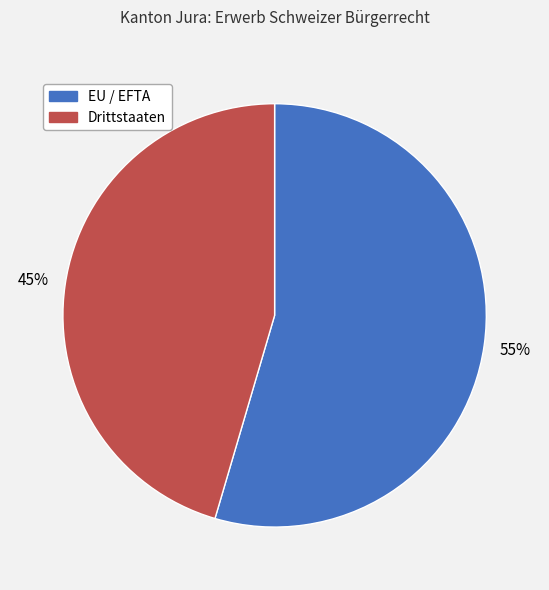

To the nearest percent, what portion does EU / EFTA represent?

55%